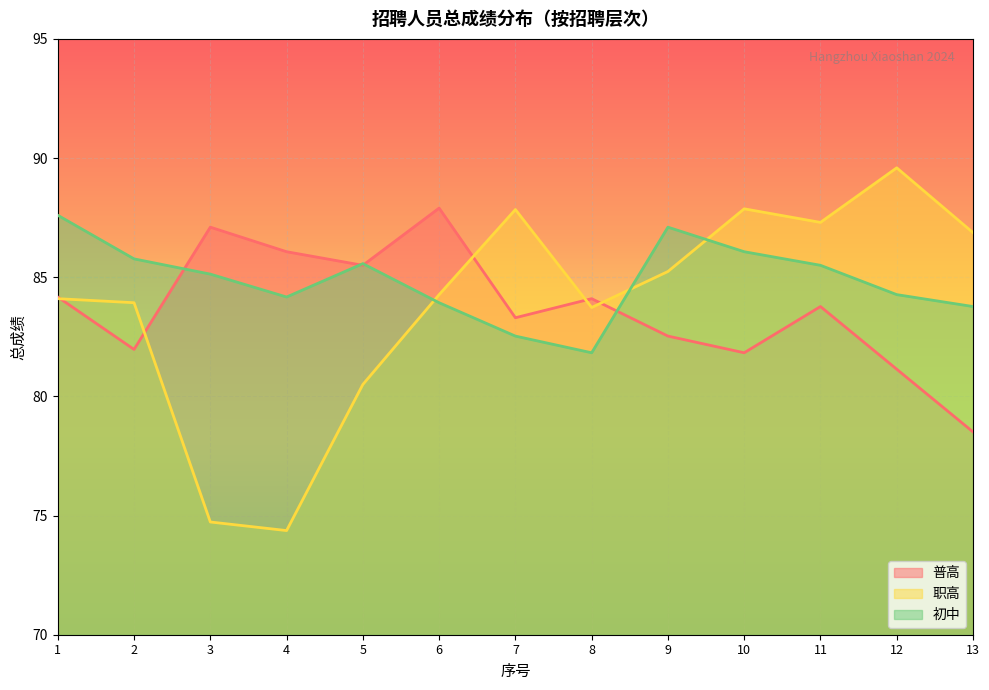

Reading left to right, transcribe all the data shown in this chart.

普高: 84.2	82.0	87.1	86.1	85.5	87.9	83.3	84.1	82.5	81.8	83.8	81.1	78.5
职高: 84.1	83.9	74.7	74.4	80.5	84.3	87.8	83.7	85.2	87.9	87.3	89.6	86.9
初中: 87.6	85.8	85.1	84.2	85.6	83.9	82.5	81.8	87.1	86.1	85.5	84.3	83.8